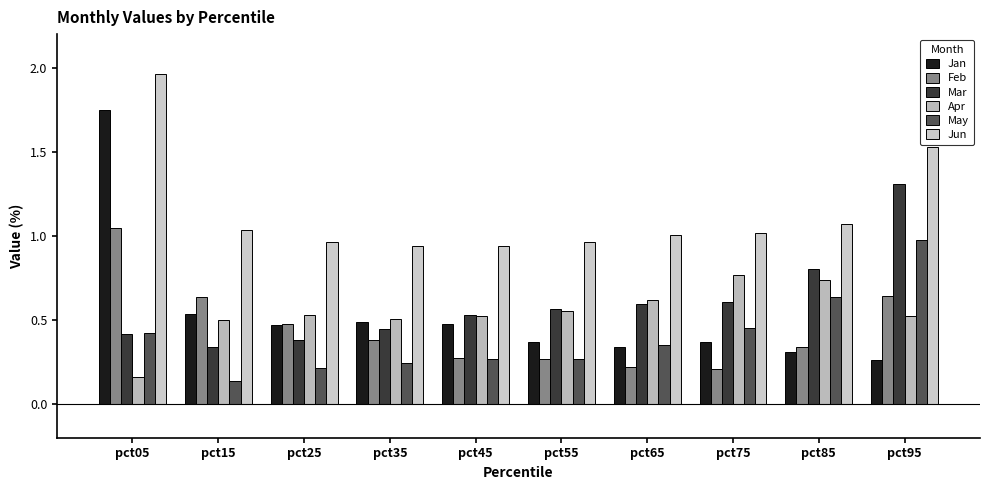

What is the greatest value displayed?

2.0